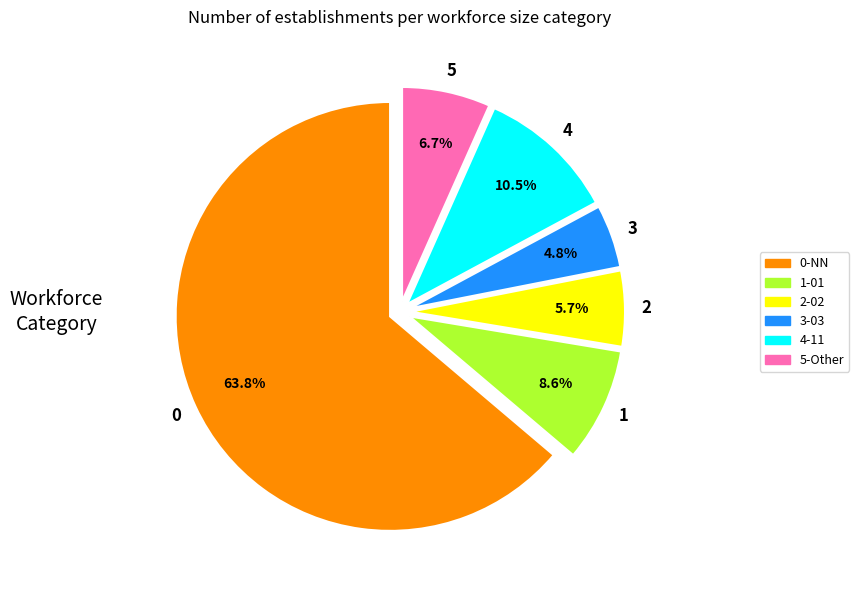

How much of the chart is everything except 1-01?

91.4%